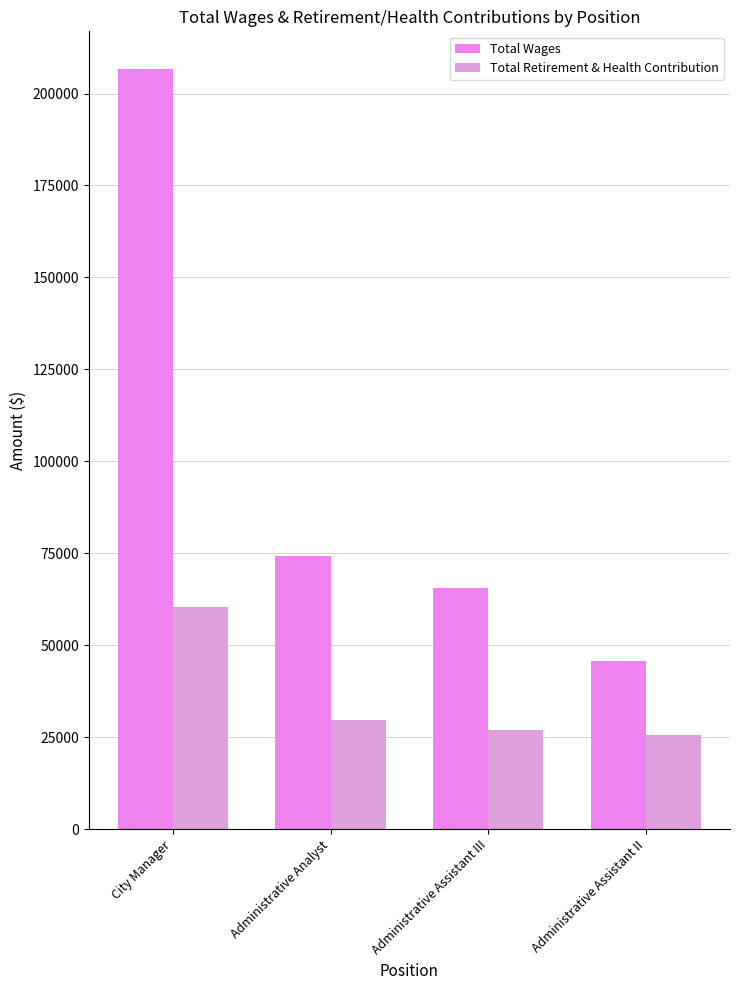

What is the label of the 1st bar from the left?

City Manager